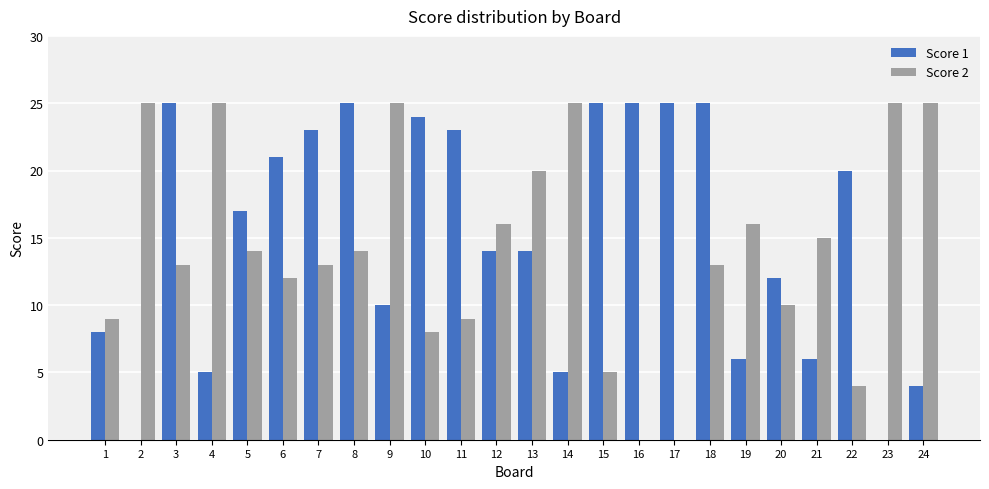

The value of Score 1 at 17 is 25. True or false?

True